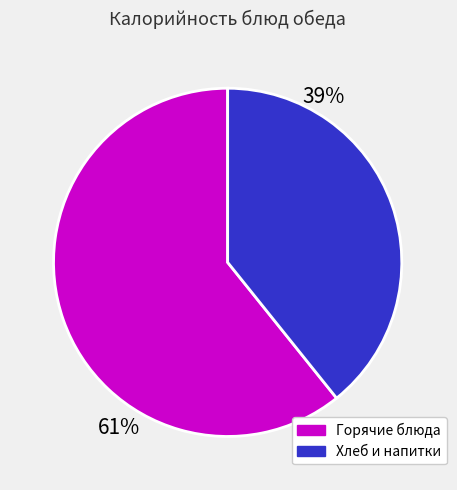

Is it true that Хлеб и напитки is 39% of the pie?

True